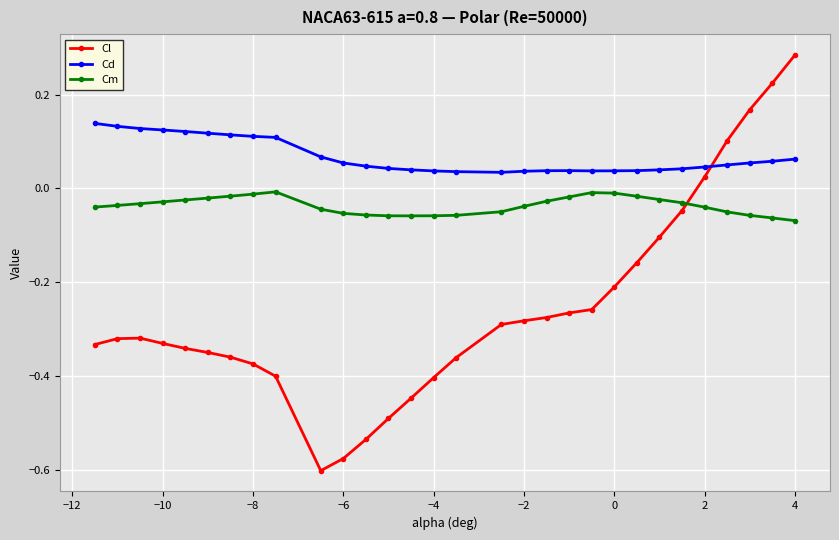

Rank the series by their maximum value, from lowest to highest.

Cm, Cd, Cl